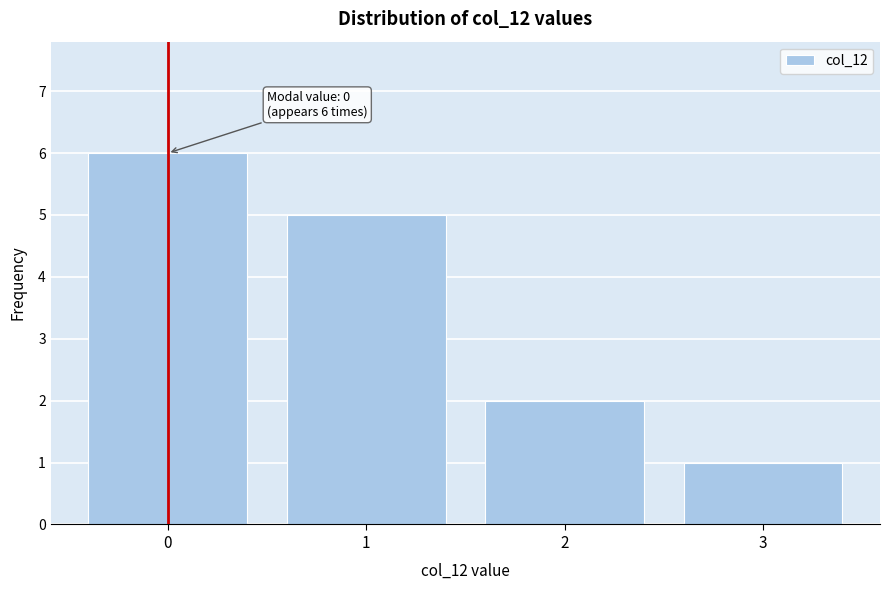

Reading left to right, list all the values displayed in this chart.

0=6	1=5	2=2	3=1